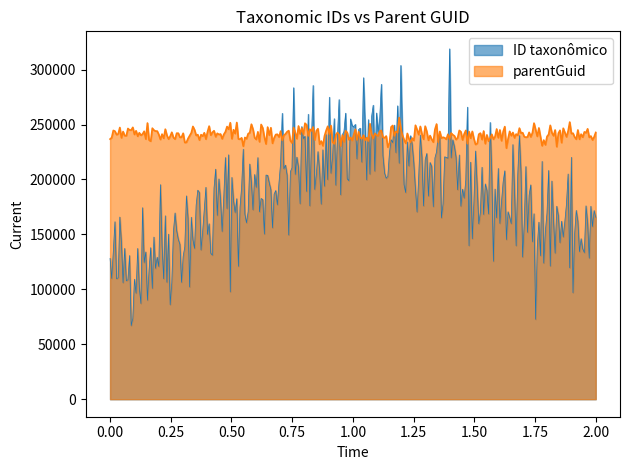

What is the average value of the parentGuid series?

240766.6